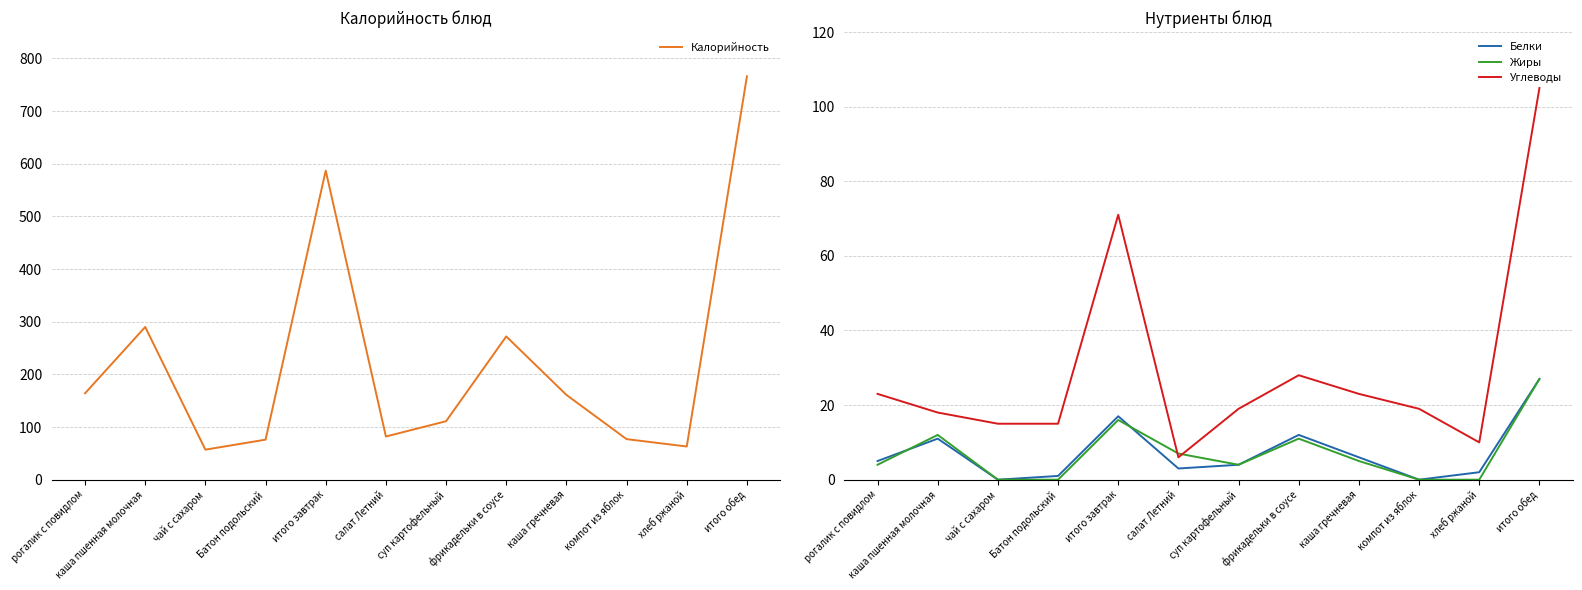

How many data points in Углеводы are less than 19?

5